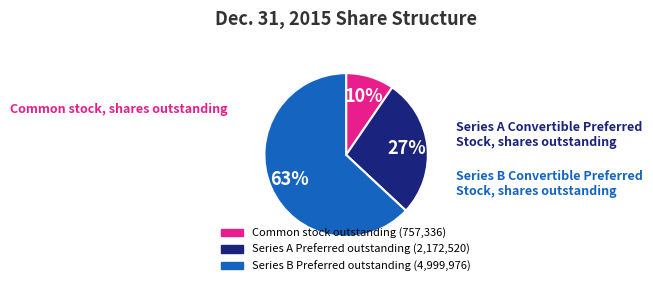

Is there a majority slice in this chart?

Yes